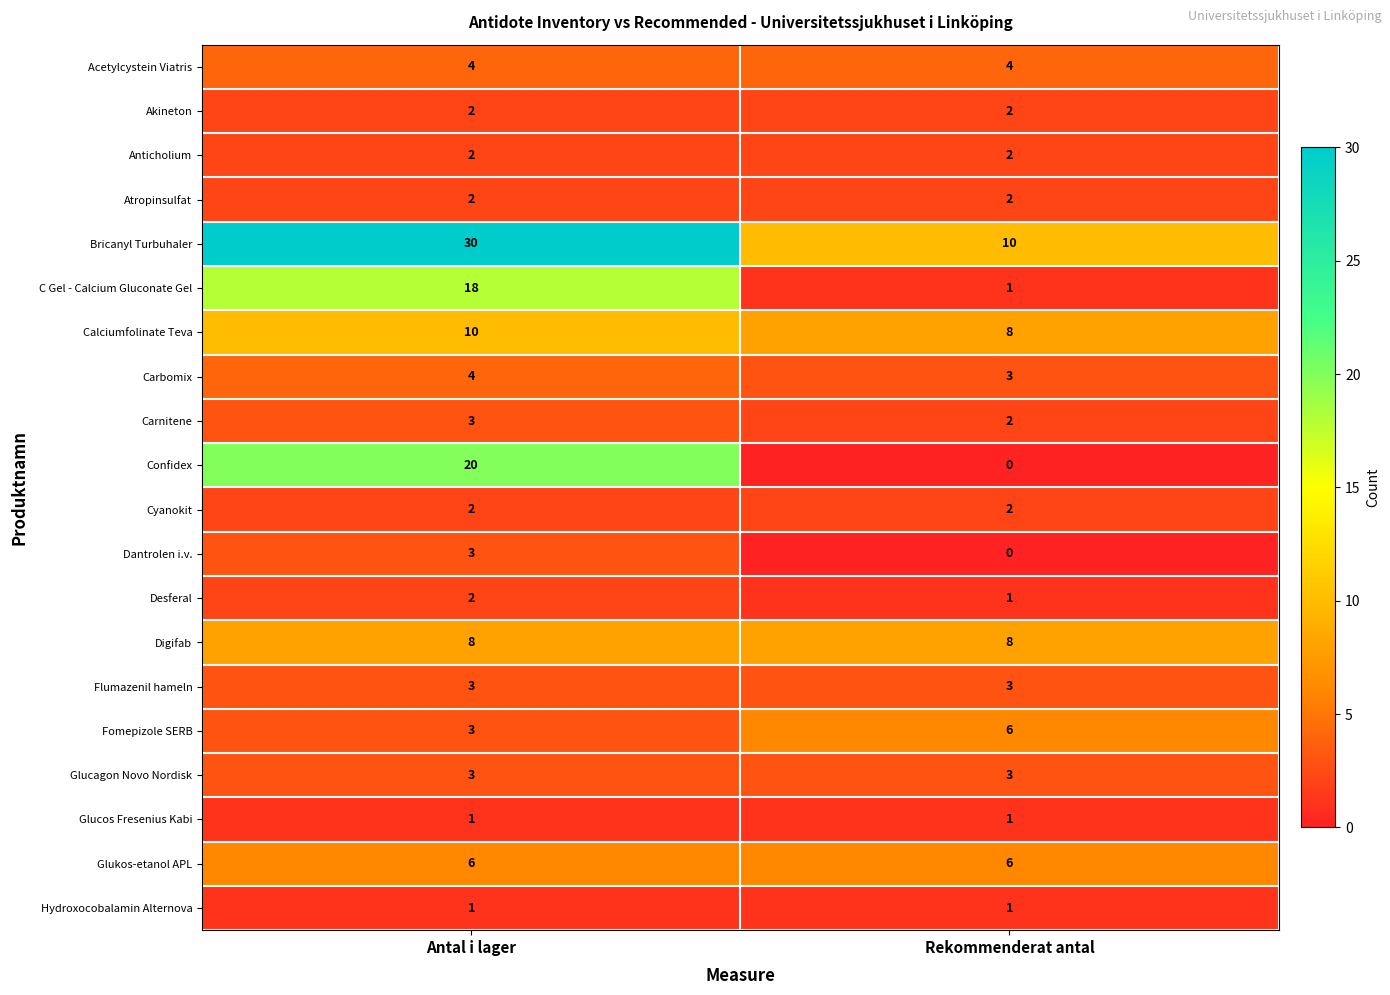

How many data points does each series have?

2